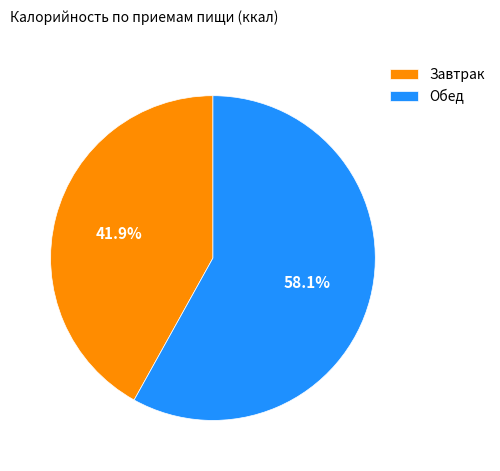

Is it true that Обед is 58% of the pie?

True